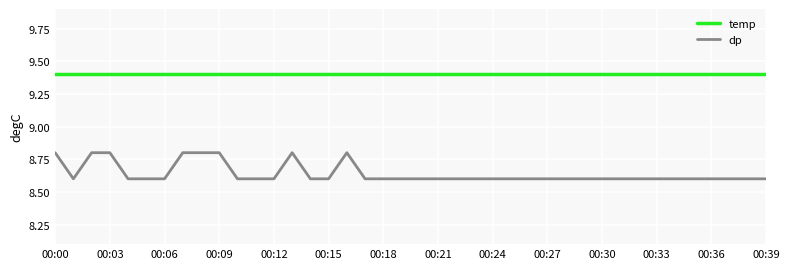

What is the sum of all temp values?

376.0